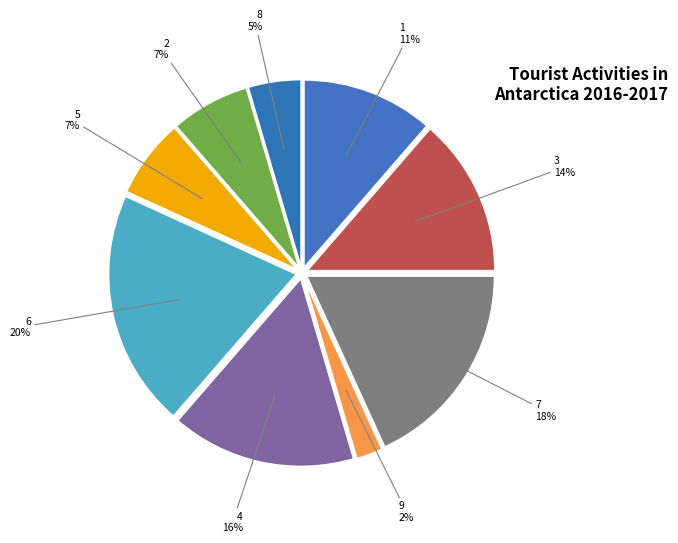

Is it true that 1 is 20% of the pie?

False